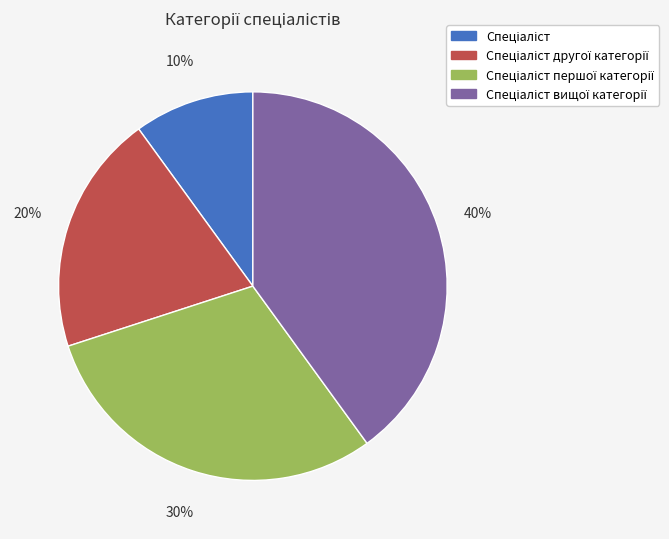

Does any single category account for the majority?

No